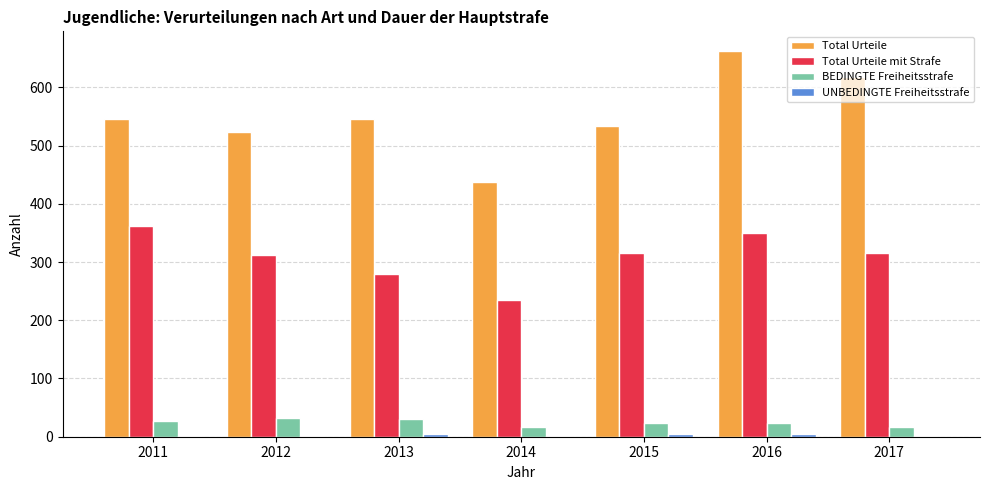

What is the sum of all BEDINGTE Freiheitsstrafe values?

171